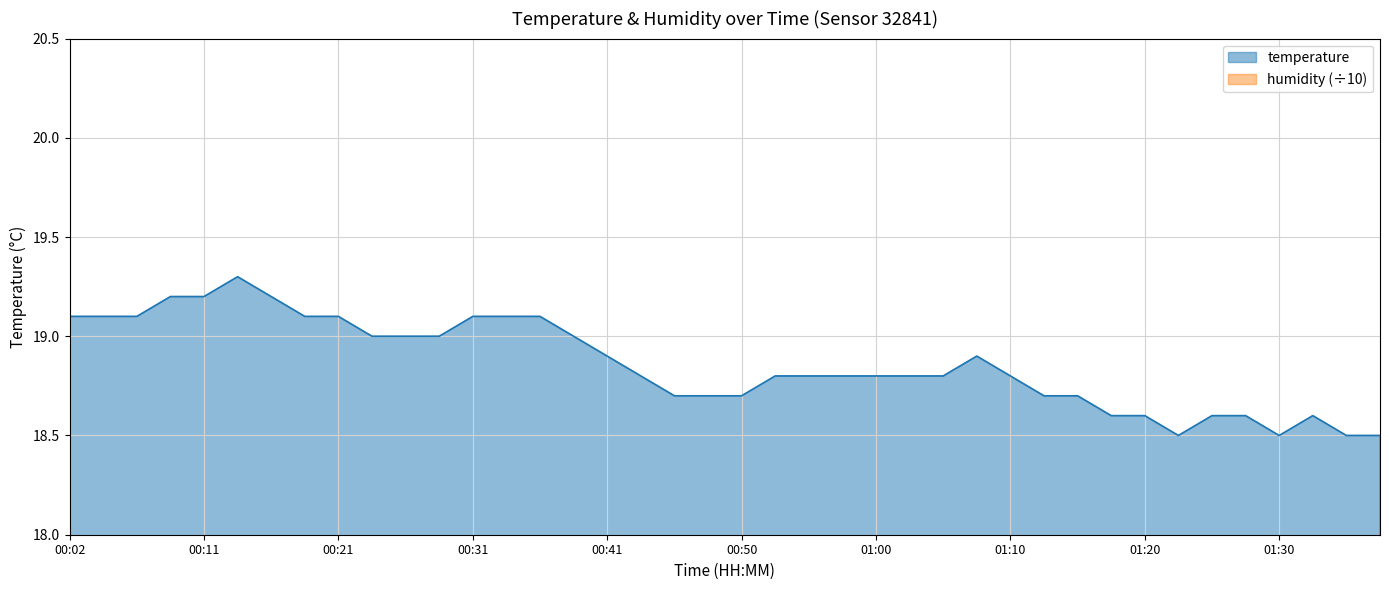

What is the minimum value shown in the chart?

18.5